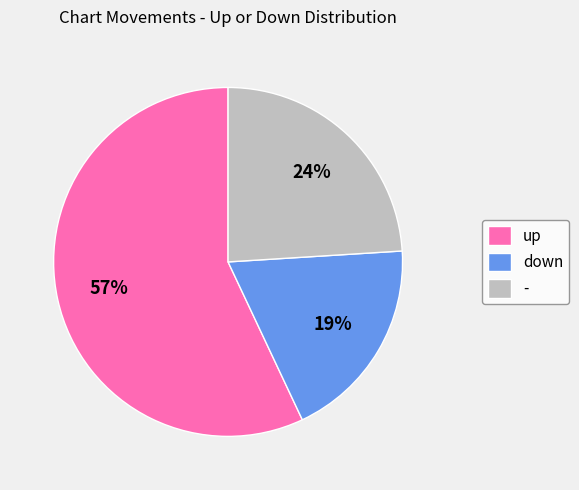

How many segments does this pie chart have?

3